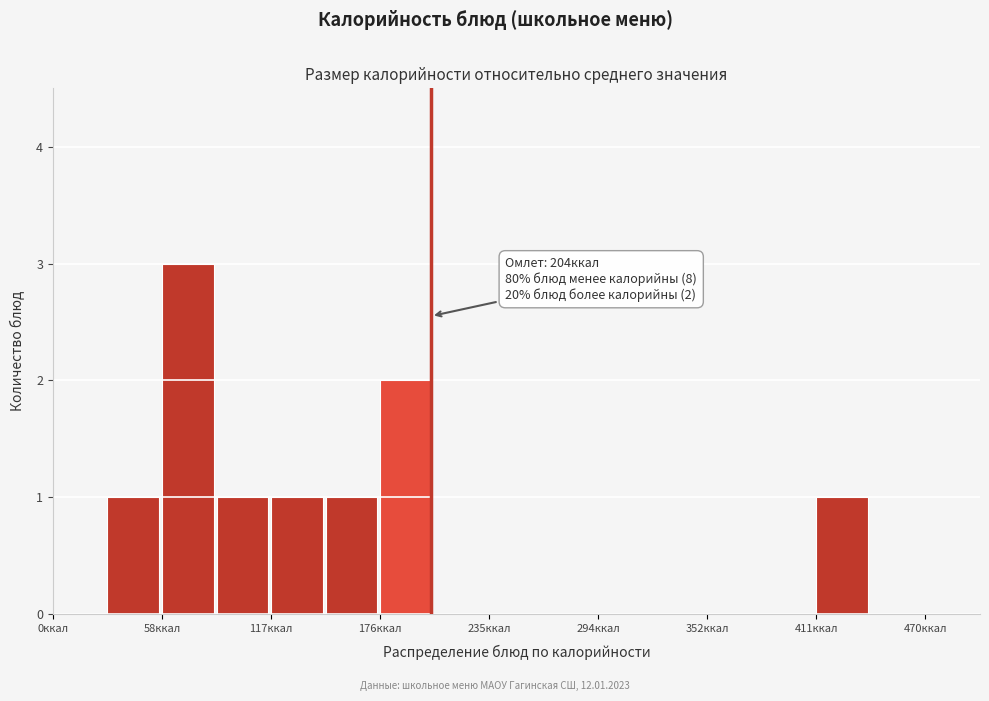

Read against the x-axis, roughly where is the centre of the tallest bar?

70